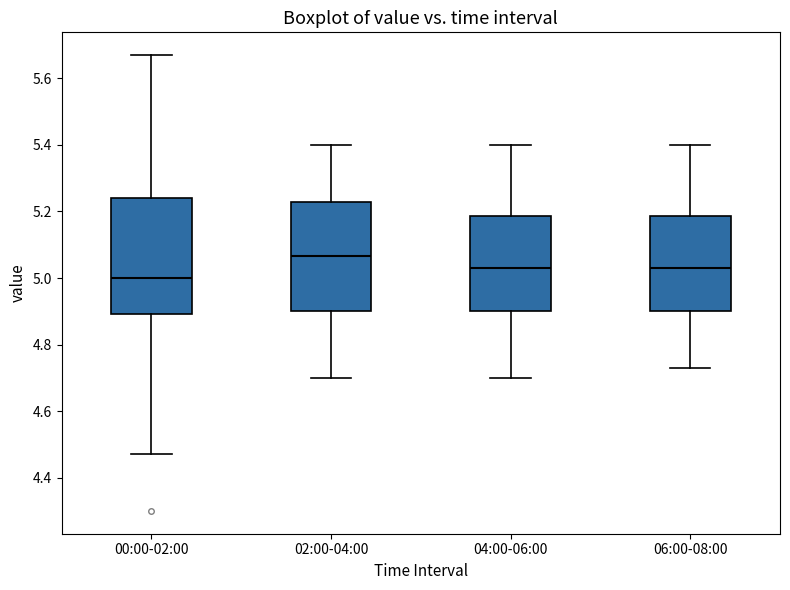

Where does the lower whisker of the box for 00:00-02:00 end on the y-axis? The values are not printed on the chart, so give them approximately, as read against the axis.

4.48